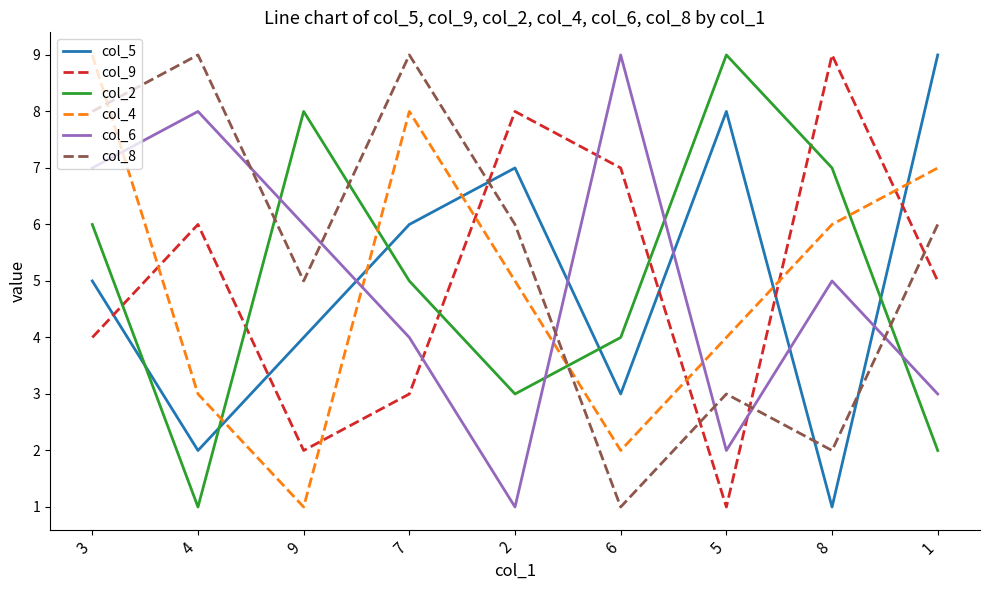

What position from the left is 2?

5